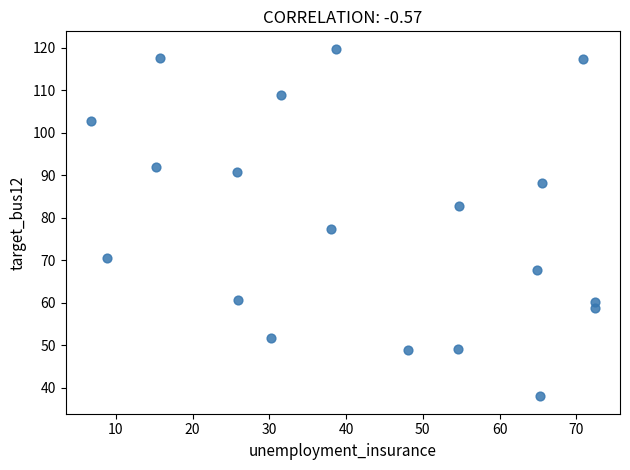

What is the range of Y values (max minus min)?

81.7